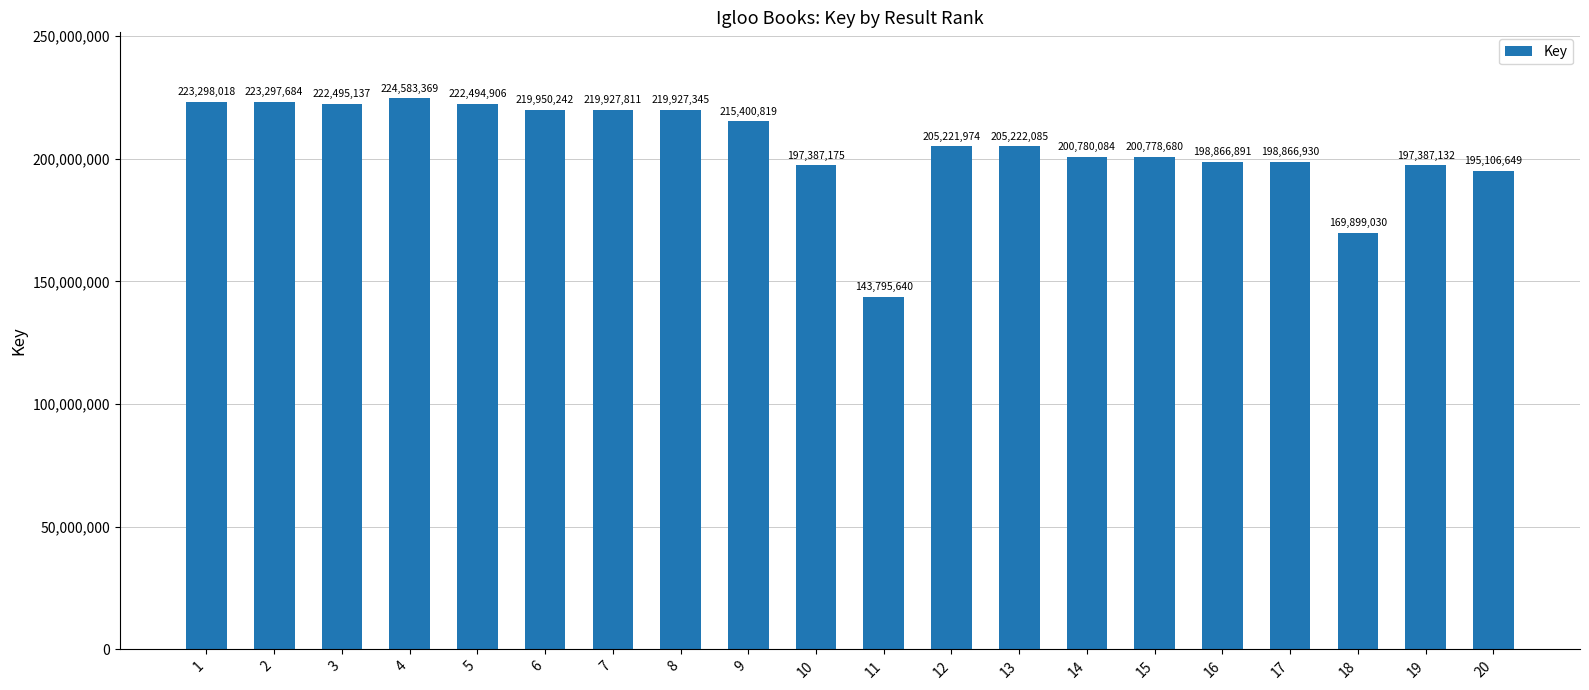

Read the value at 4.

224583369